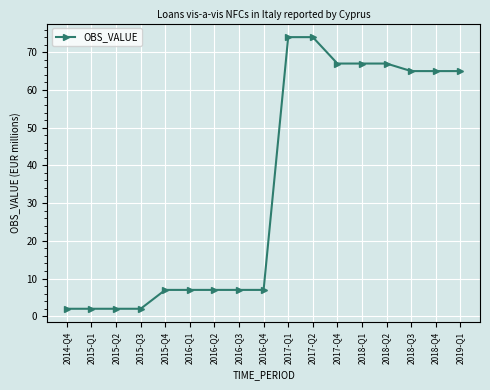

What is the value of the 7th point from the left?

7